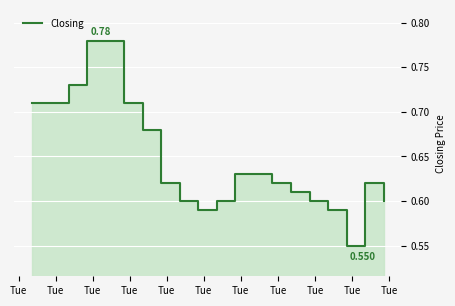

What is the maximum value shown in the chart?

0.8